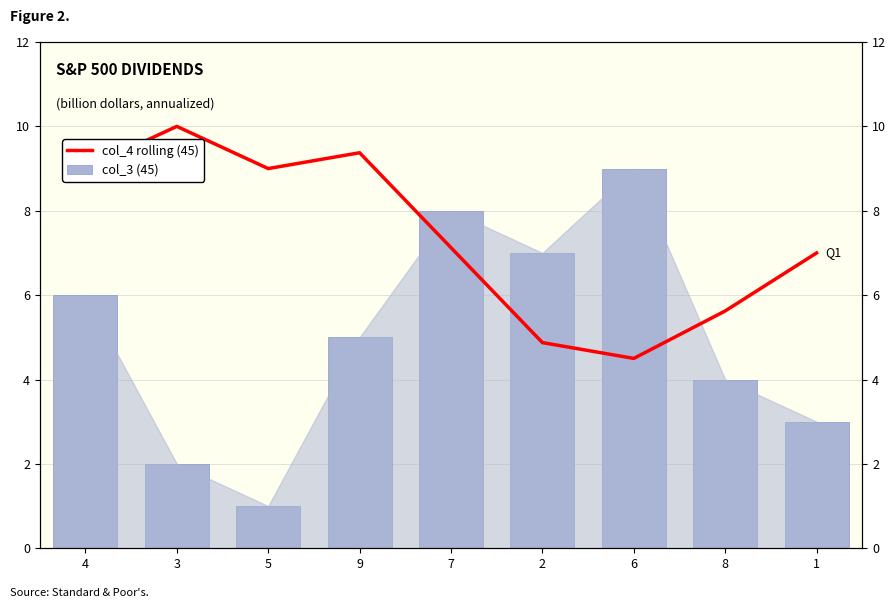

Which series has the largest range (max minus min)?

col_3 (45)